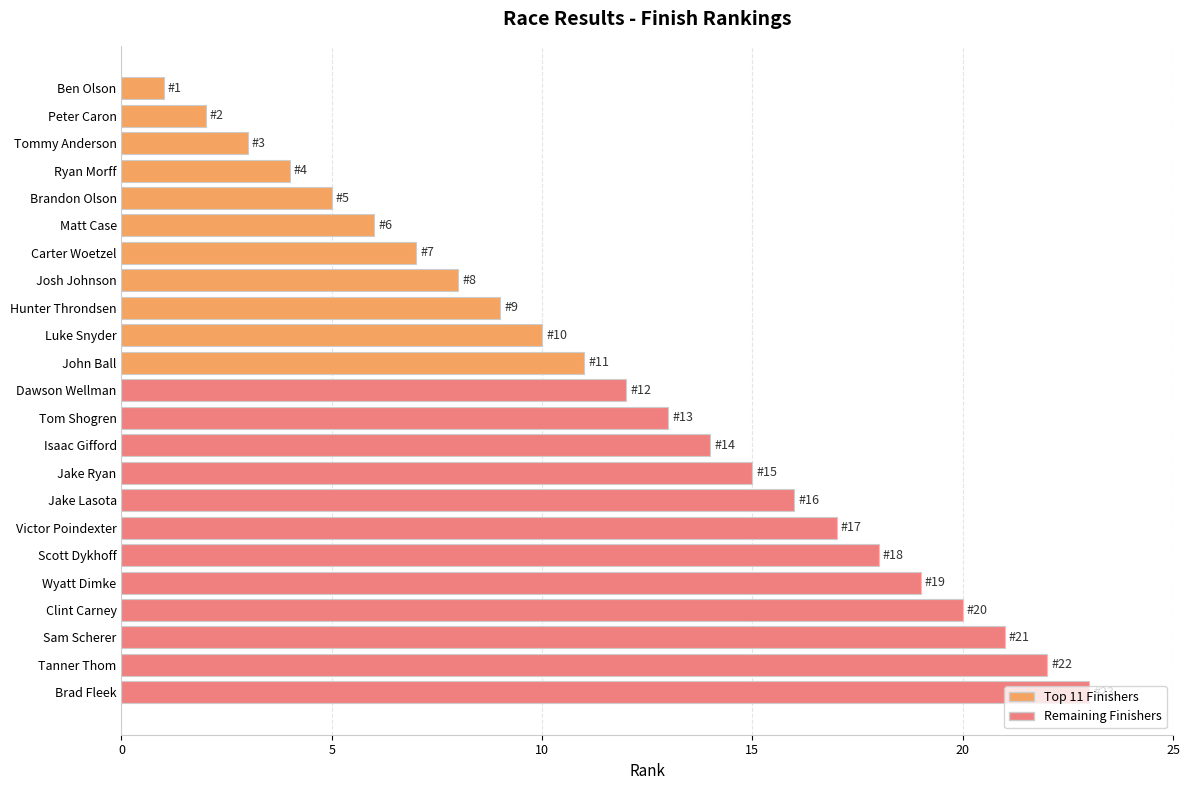

Between Sam Scherer and Hunter Throndsen, which is larger?

Sam Scherer